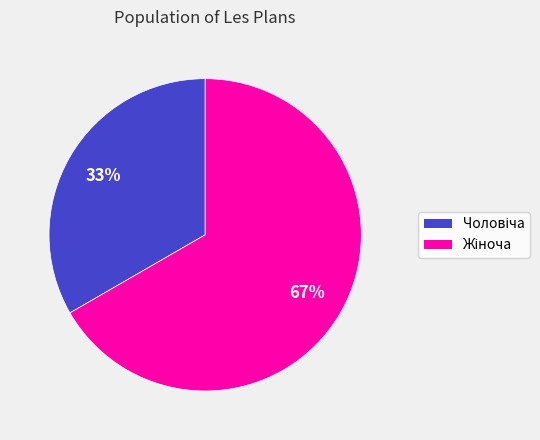

How many segments does this pie chart have?

2